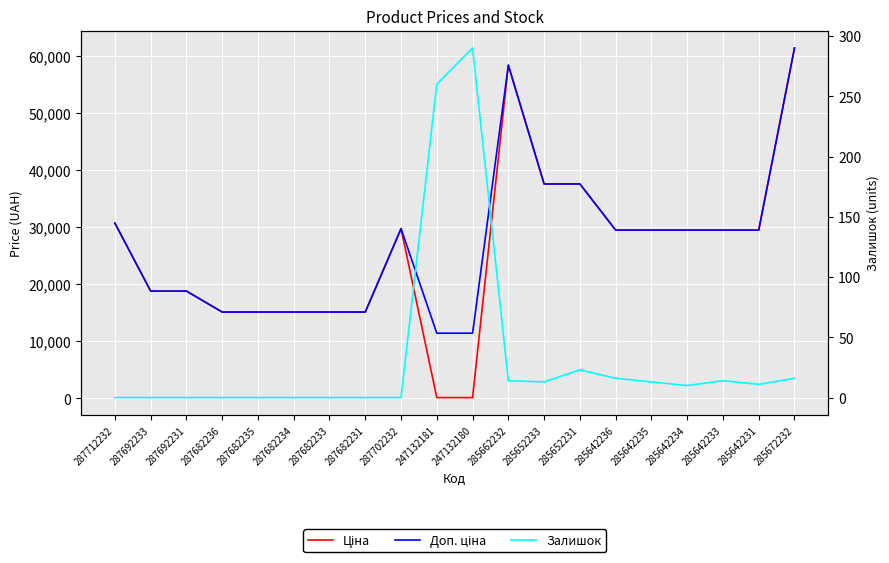

Reading left to right, list all the values displayed in this chart.

Ціна: 30717.1	18796.8	18796.8	15120.0	15120.0	15120.0	15120.0	15120.0	29747.2	114.1	114.1	58426.5	37593.6	37593.6	29491.5	29491.5	29491.5	29491.5	29491.5	61434.3
Доп. ціна: 30717.1	18796.8	18796.8	15120.0	15120.0	15120.0	15120.0	15120.0	29747.2	11410.0	11410.0	58426.5	37593.6	37593.6	29491.5	29491.5	29491.5	29491.5	29491.5	61434.3
Залишок: 0.0	0.0	0.0	0.0	0.0	0.0	0.0	0.0	0.0	260.0	290.0	14.0	13.0	23.0	16.0	13.0	10.0	14.0	11.0	16.0